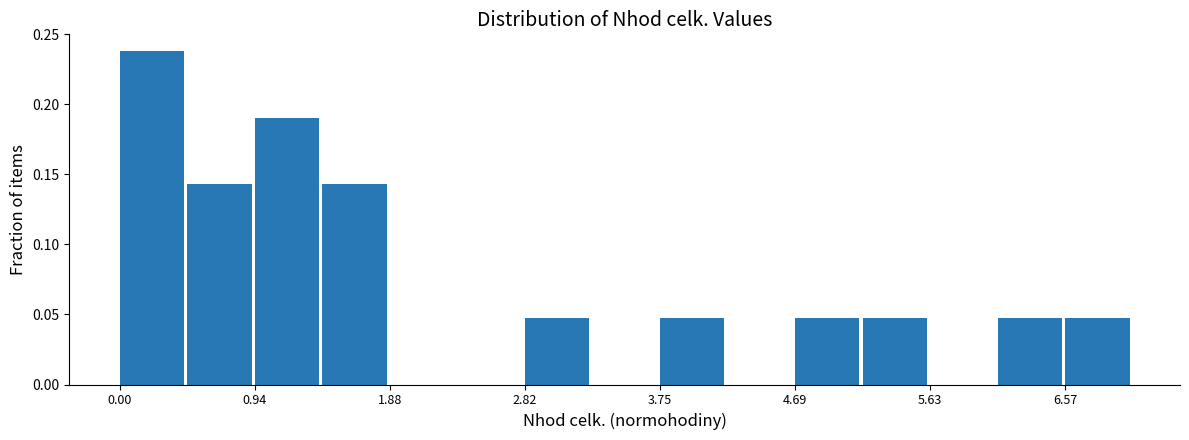

What is the height of the bar covering 4.7 to 5.2 on the x-axis? Neither the bar edges nor the heights are printed on the chart, so give them approximately, as read against the axes.

0.050